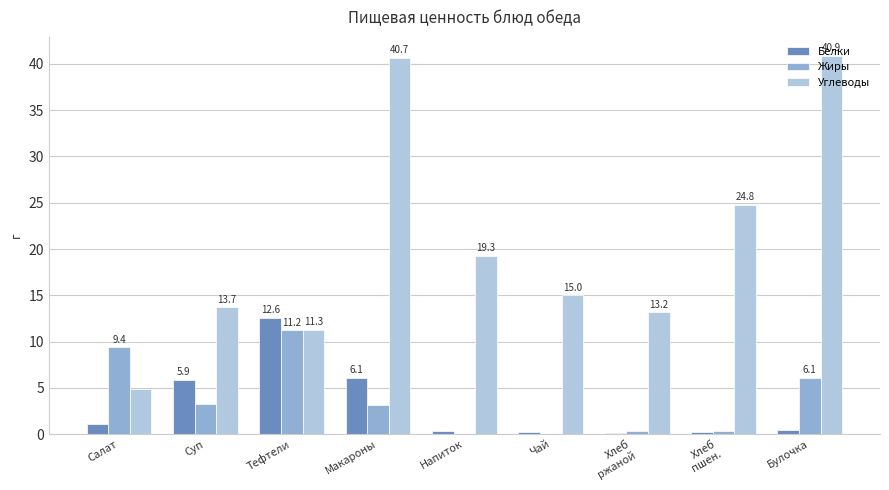

At which category is the sum across all series the highest?

Макароны